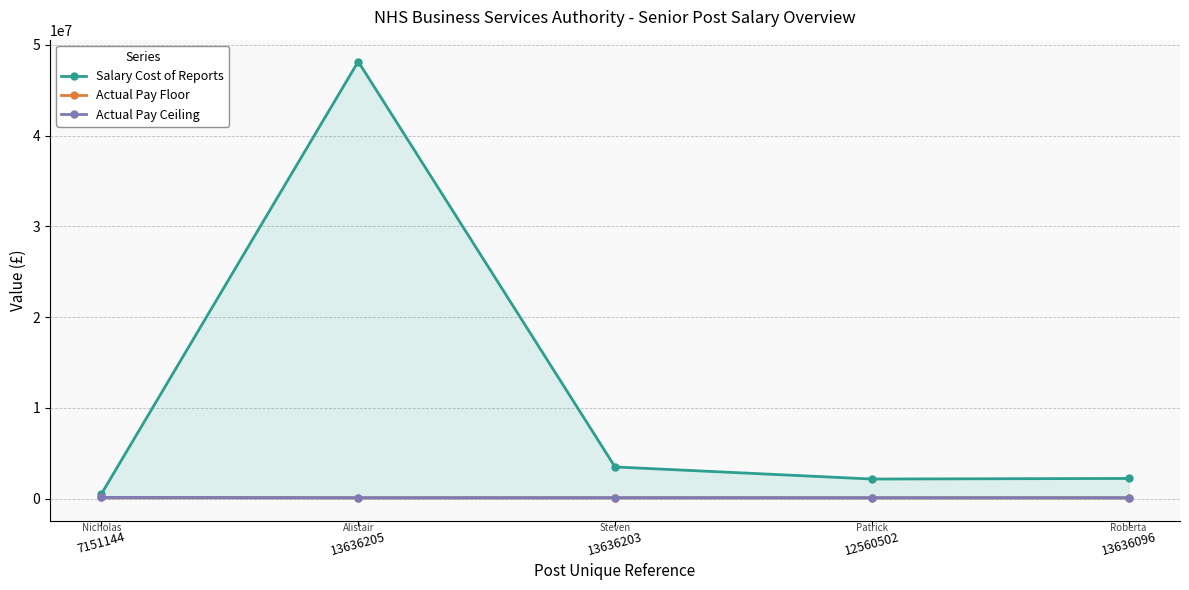

How many interior local valleys does the Actual Pay Ceiling series have?

1